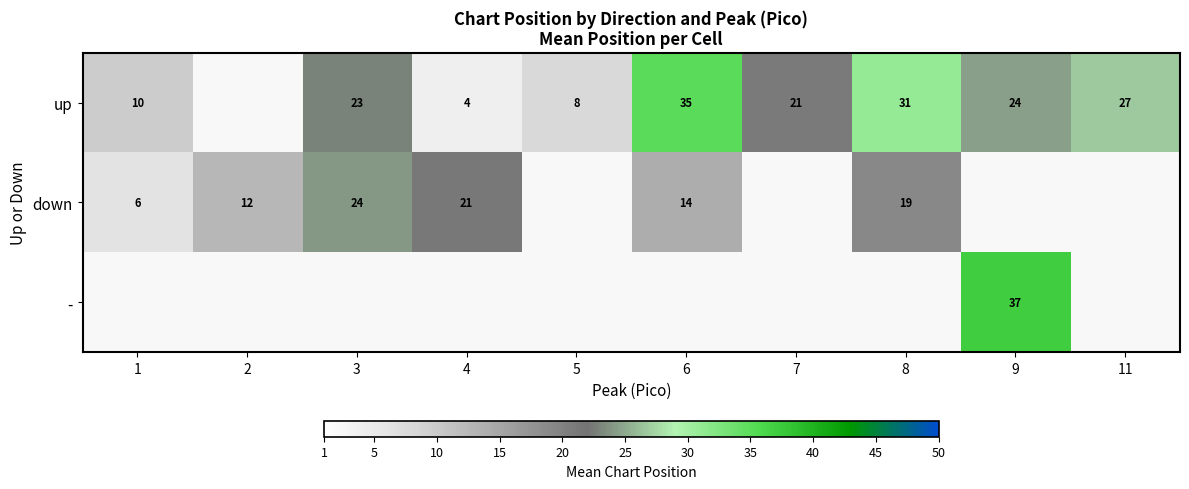

How many series are shown in this chart?

3